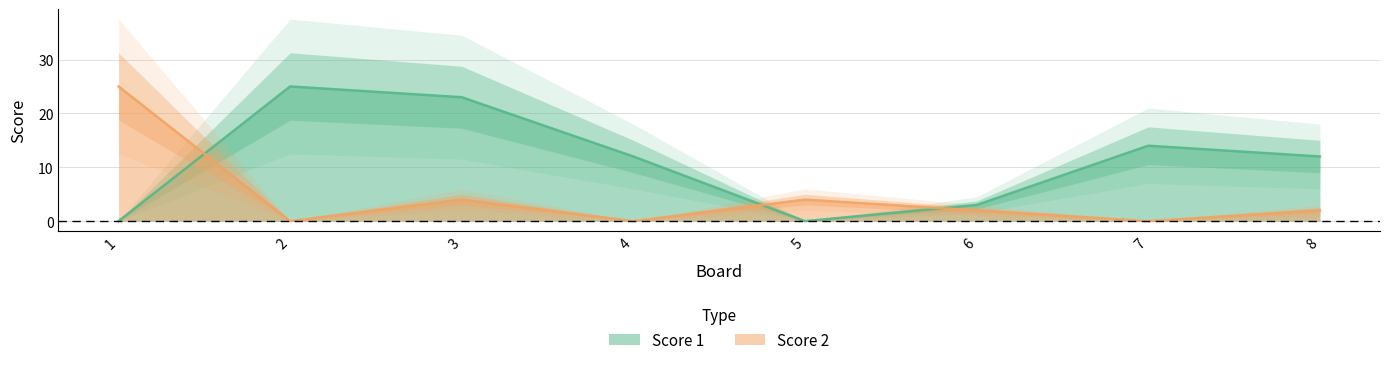

Which series ends up on top after the final intersection of Score 2 and Score 1?

Score 1